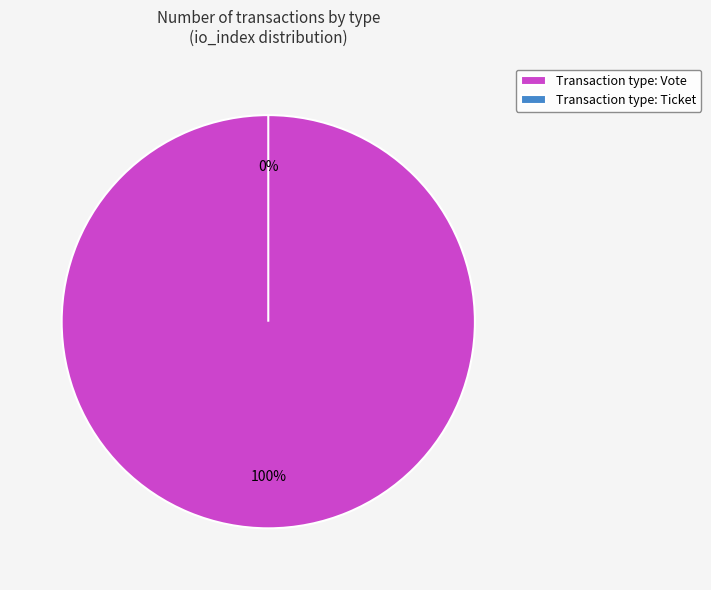

What is the largest slice in the pie chart?

Vote